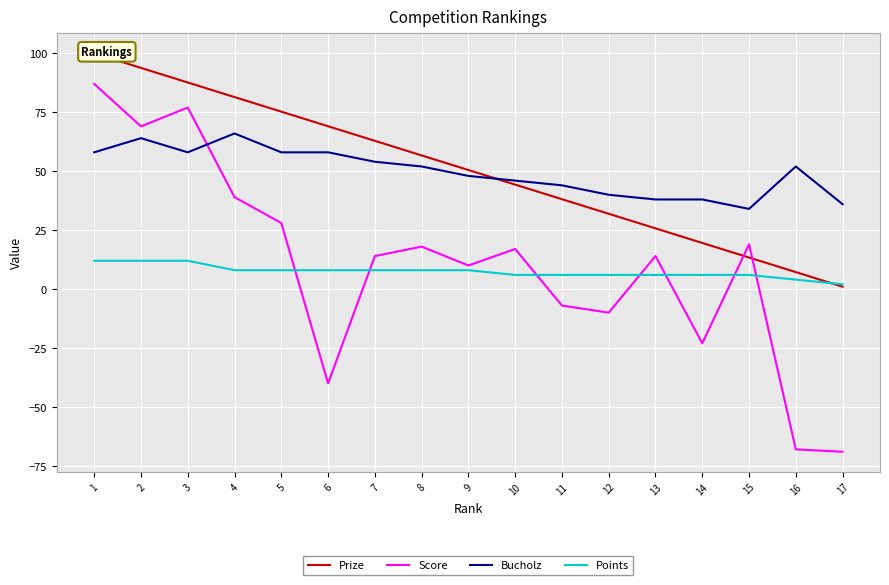

How many data points in Bucholz are less than 52?

8